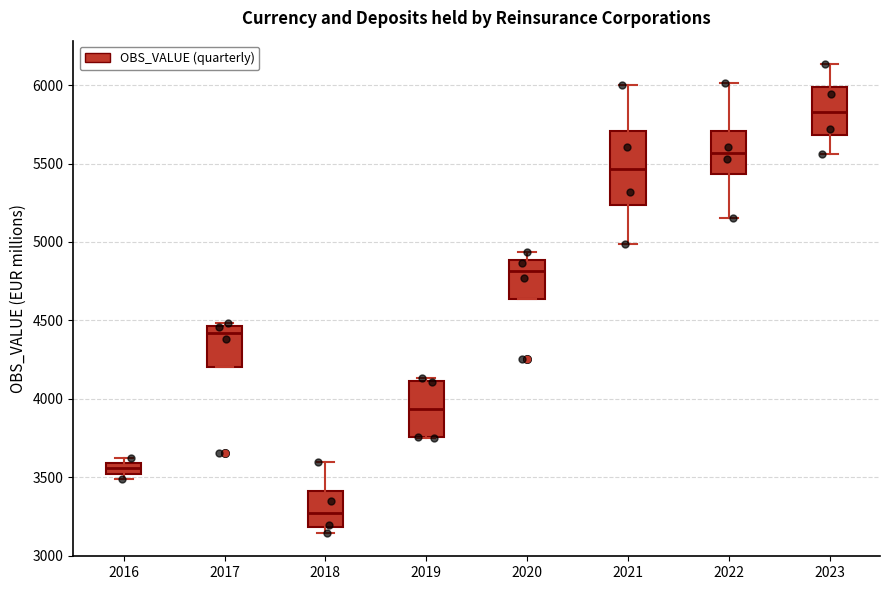

Which box has the highest median line?

2023